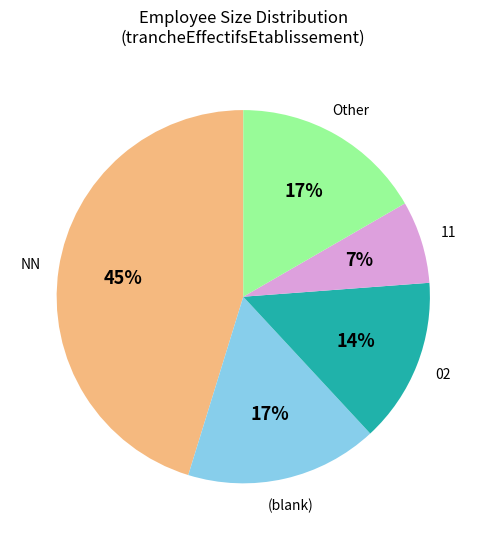

To the nearest percent, what is the average slice percentage?

20%